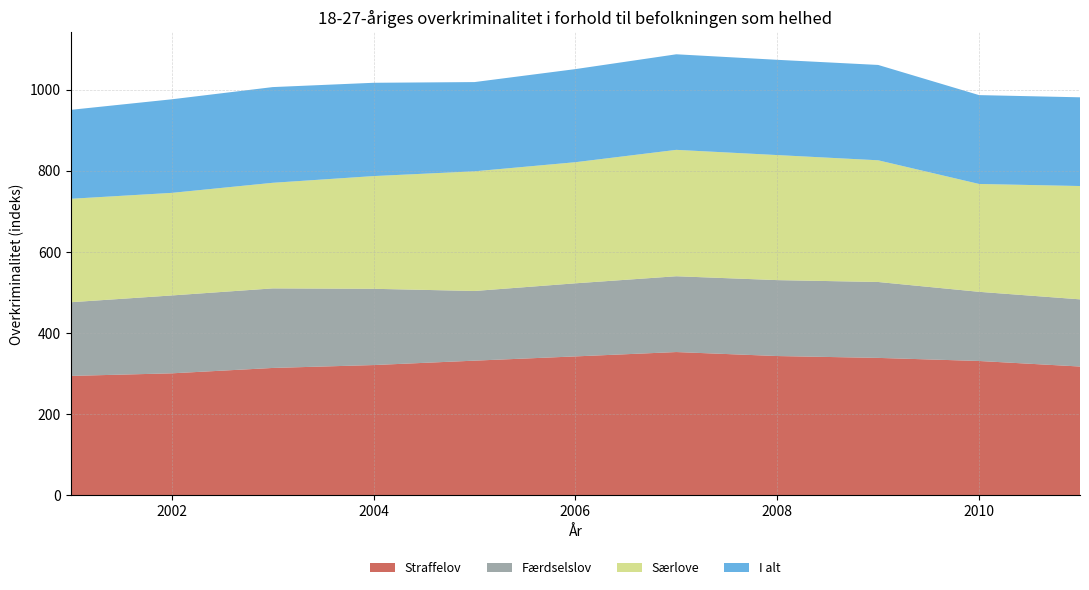

Reading left to right, transcribe all the data shown in this chart.

Straffelov: 2001=294.2	2002=300.6	2003=313.8	2004=321.0	2005=331.8	2006=342.3	2007=353.1	2008=343.2	2009=338.6	2010=331.0	2011=317.3
Færdselslov: 2001=181.7	2002=192.1	2003=196.2	2004=188.1	2005=171.8	2006=180.2	2007=186.9	2008=187.3	2009=187.2	2010=170.6	2011=165.7
Særlove: 2001=255.2	2002=253.0	2003=260.4	2004=278.0	2005=295.1	2006=298.7	2007=311.7	2008=308.4	2009=300.2	2010=266.0	2011=279.5
I alt: 2001=219.3	2002=230.8	2003=236.1	2004=230.1	2005=220.1	2006=229.6	2007=235.7	2008=234.9	2009=235.1	2010=219.1	2011=218.8